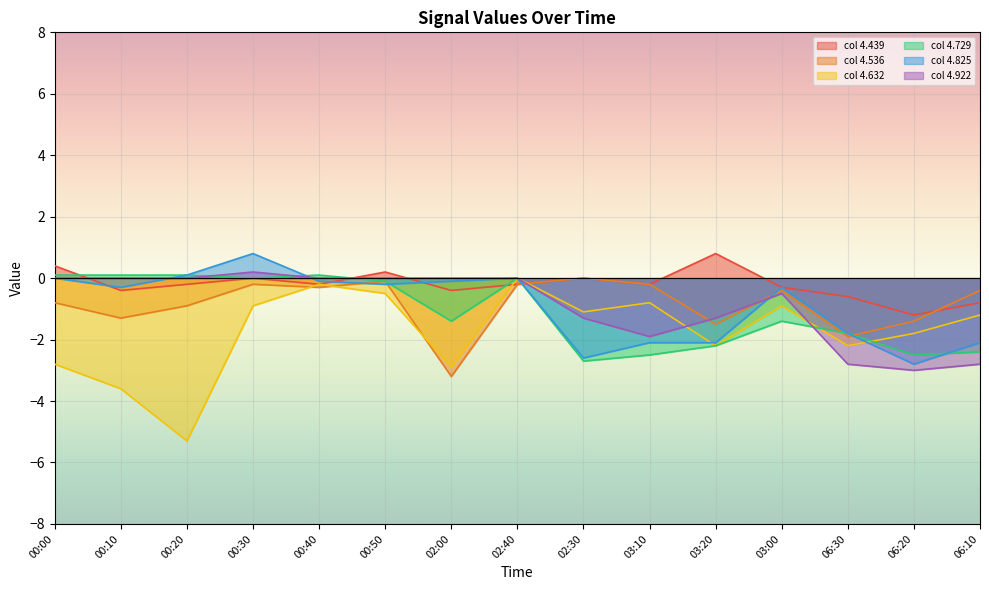

Which series has the largest total across all categories?

col 4.439